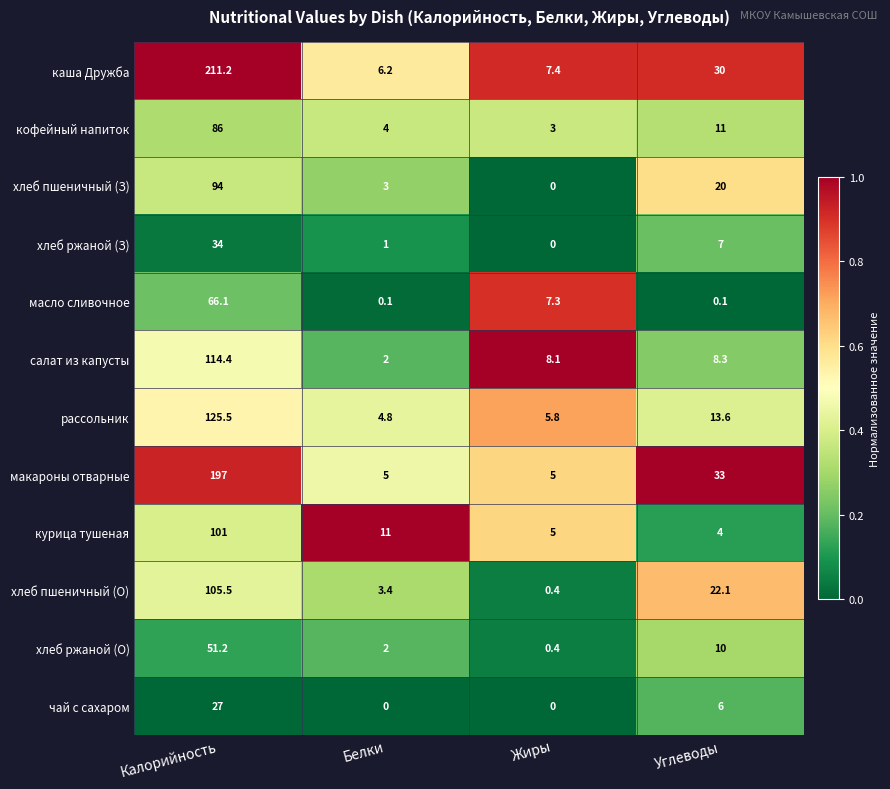

Between Жиры and Углеводы, which series saw the biggest shift?

макароны отварные